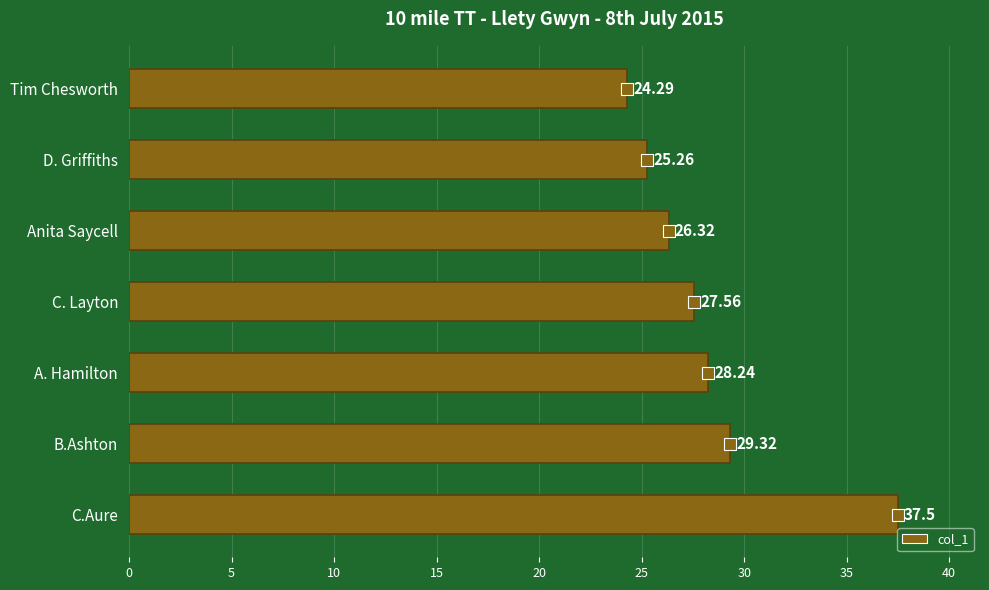

How many data points are less than 27?

3